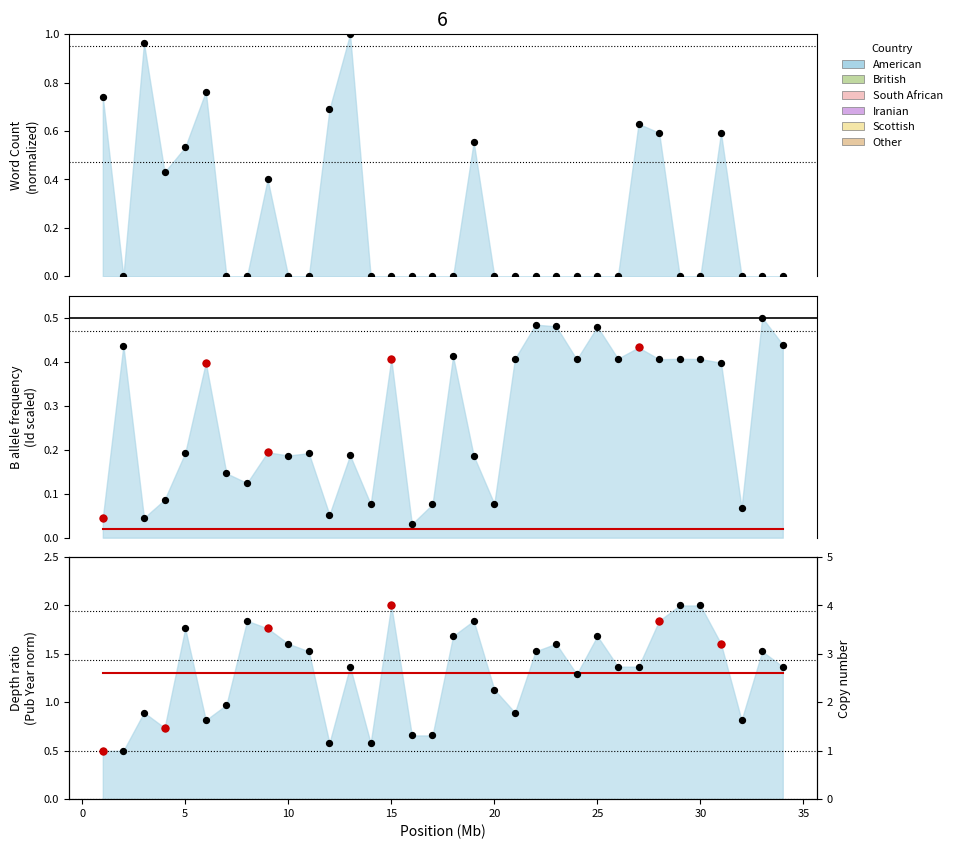

What is the total value across all series at 34?

0.4